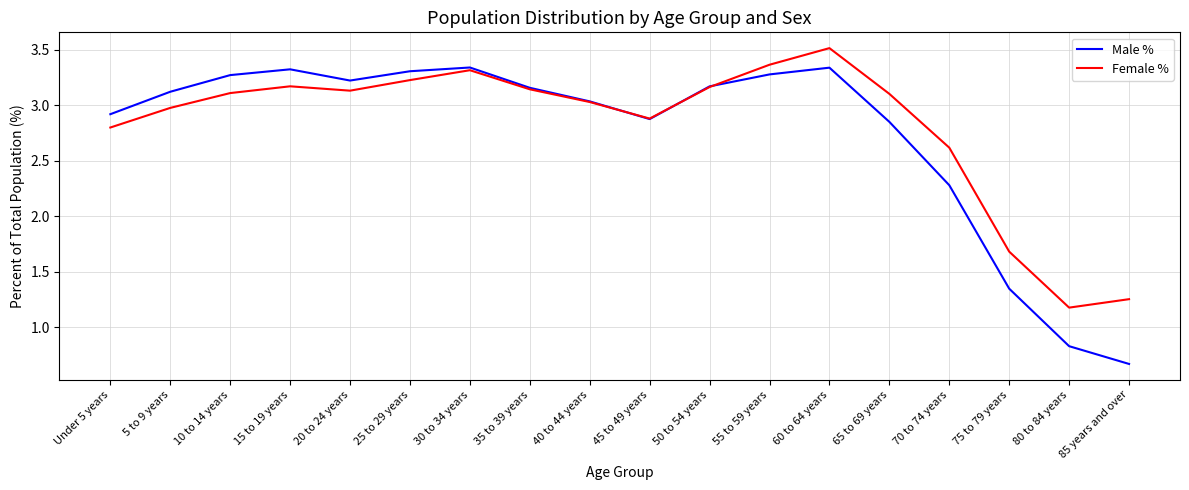

What is the total value across all series at 5 to 9 years?

6.1